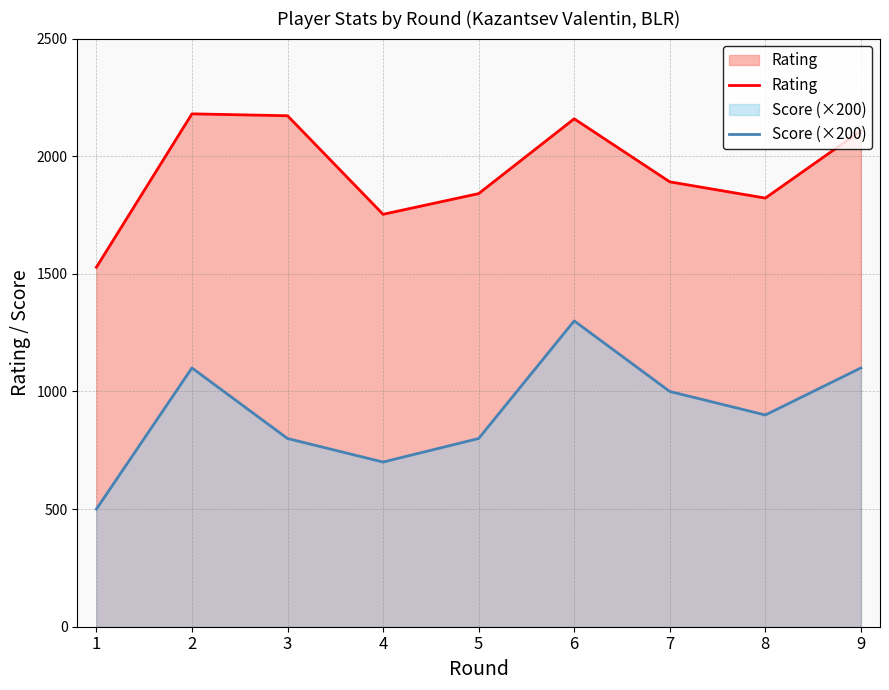

How many values in the Score (×200) series are below 900?

4